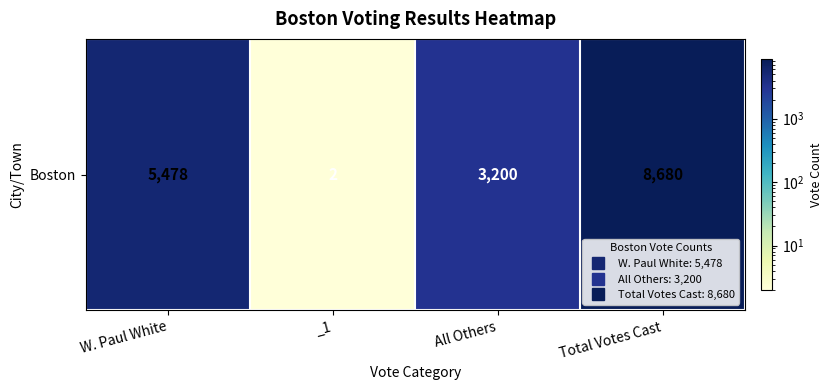

List the labels in order of value, largest first.

Total Votes Cast, W. Paul White, All Others, _1